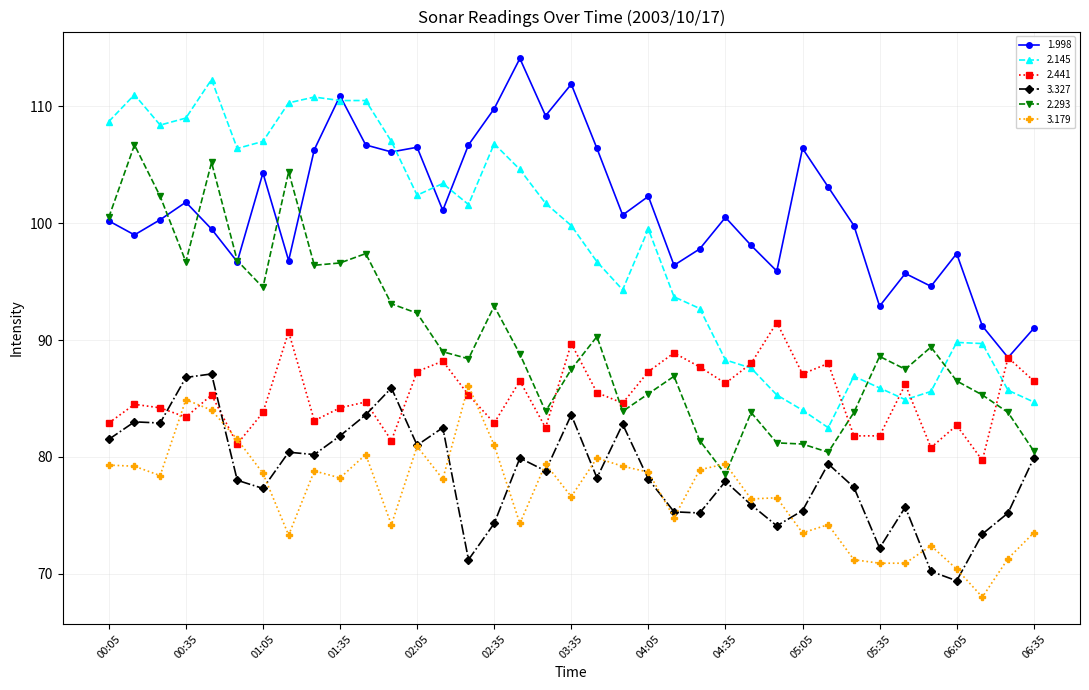

What is the maximum value for 3.327?

87.1